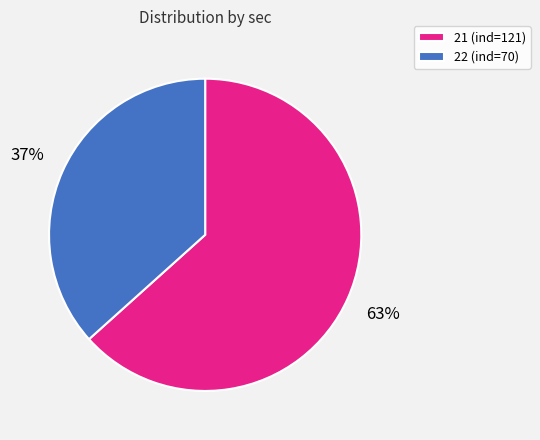

Is there any slice that represents more than half of the pie?

Yes